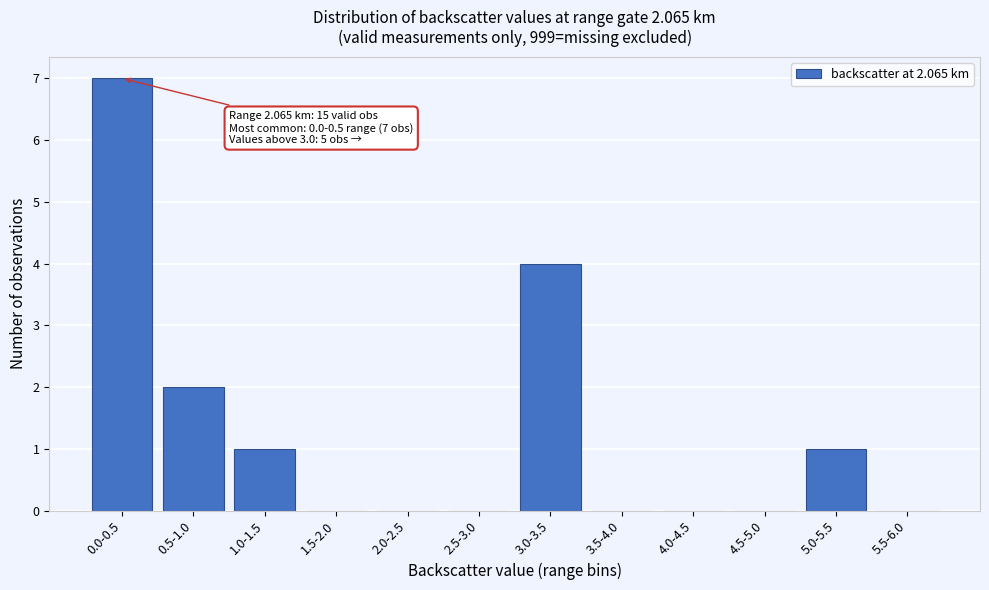

Reading left to right, extract all data points from this chart.

0.0-0.5=7	0.5-1.0=2	1.0-1.5=1	1.5-2.0=0	2.0-2.5=0	2.5-3.0=0	3.0-3.5=4	3.5-4.0=0	4.0-4.5=0	4.5-5.0=0	5.0-5.5=1	5.5-6.0=0